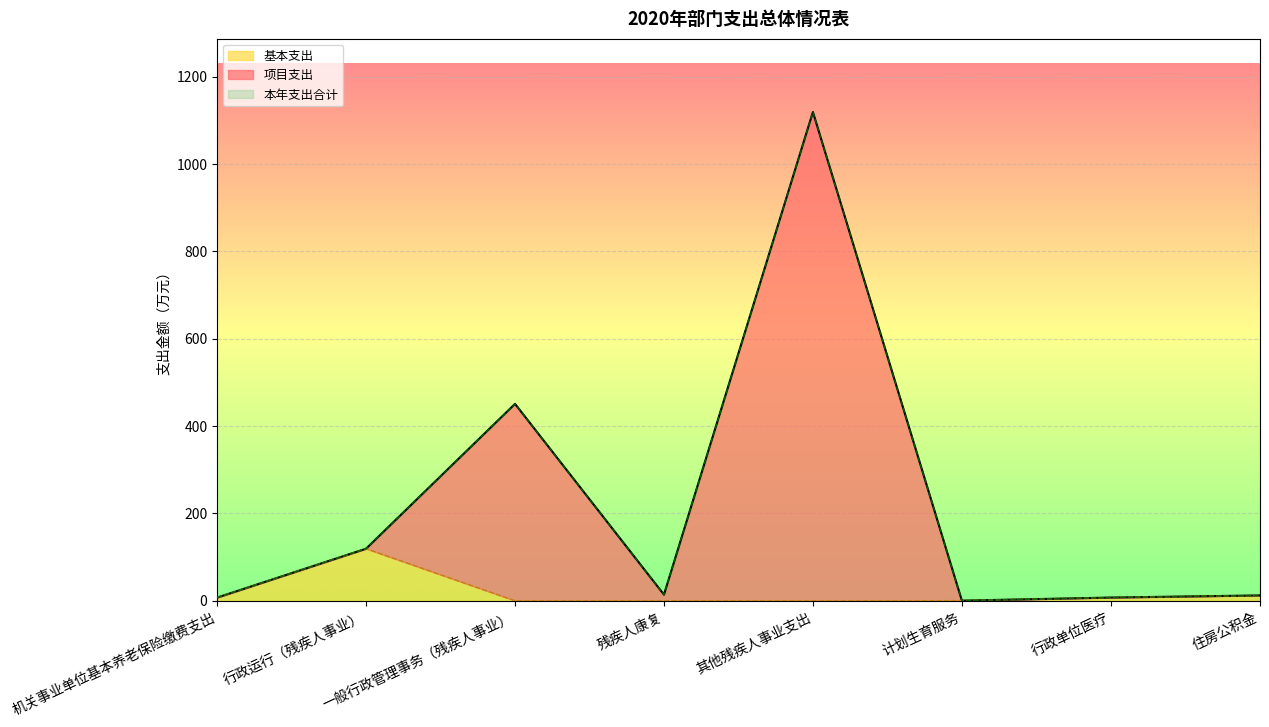

True or false: 项目支出 and 本年支出合计 cross at least once.

False